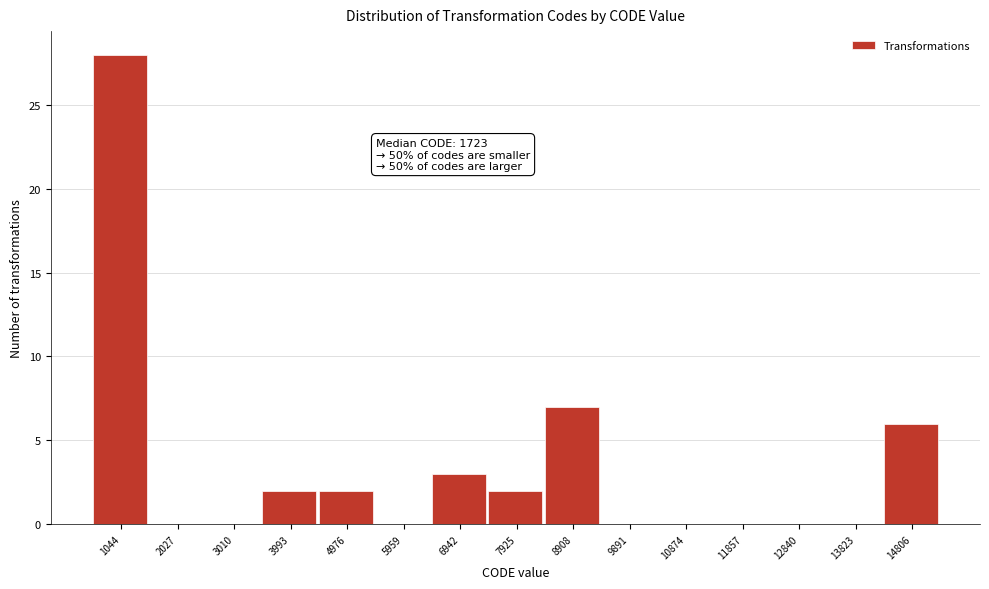

Reading left to right, extract all data points from this chart.

1044=28	2027=0	3010=0	3993=2	4976=2	5959=0	6942=3	7925=2	8908=7	9891=0	10874=0	11857=0	12840=0	13823=0	14806=6